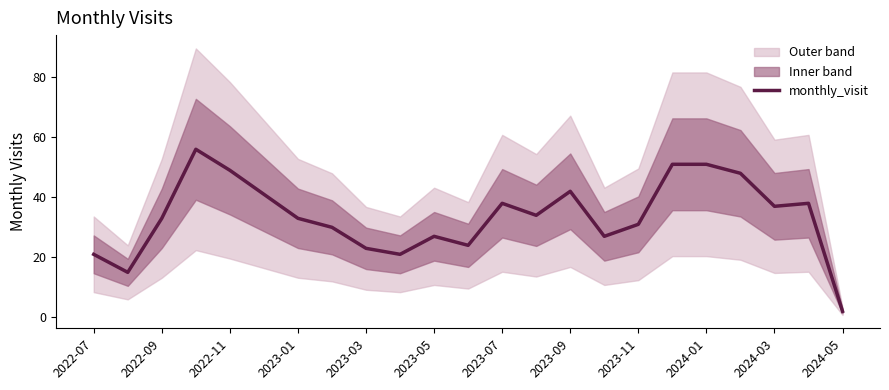

Does the chart display data point markers on the line(s)?

No